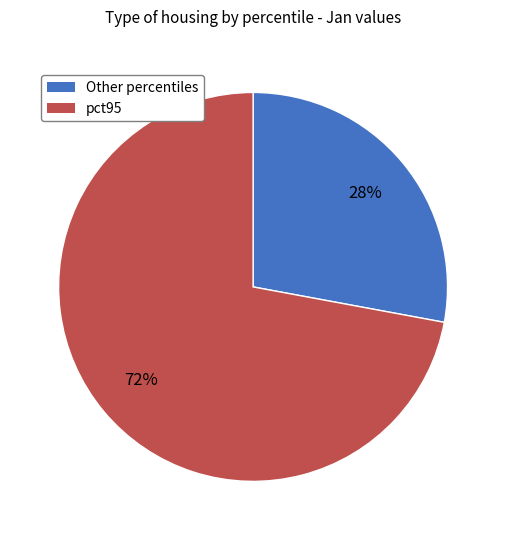

To the nearest percent, what is the difference between the largest and smallest slice percentages?

44%